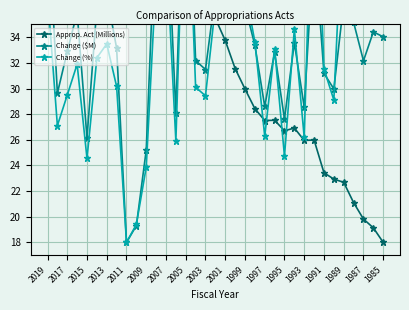

What is the difference between the second highest and minimum values in the Change (%) series?

32.3